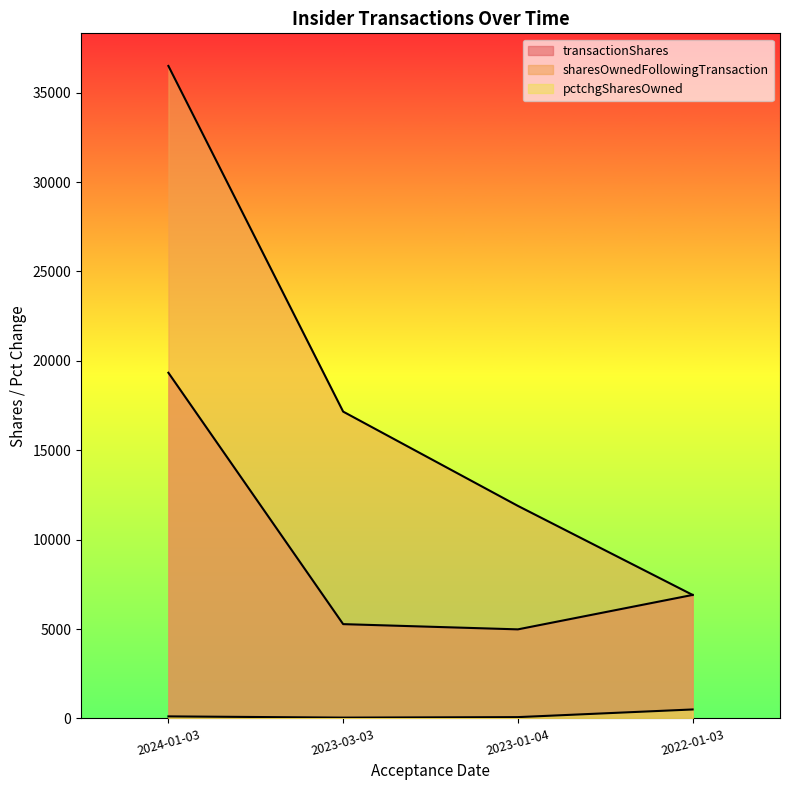

At how many categories does at least one series exceed 30225?

1